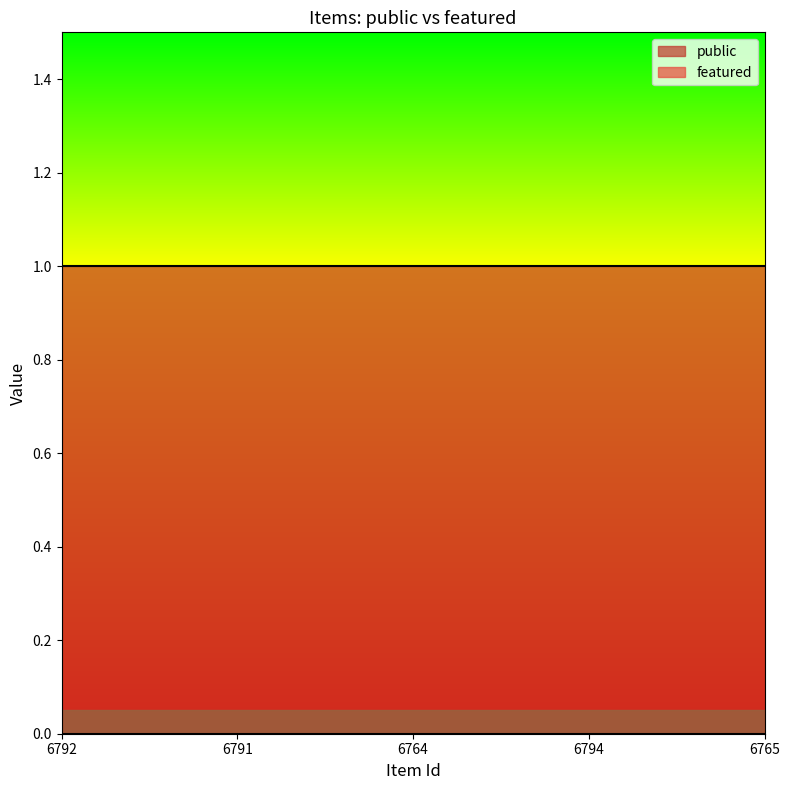

True or false: featured has more than 2 interior local peaks.

False